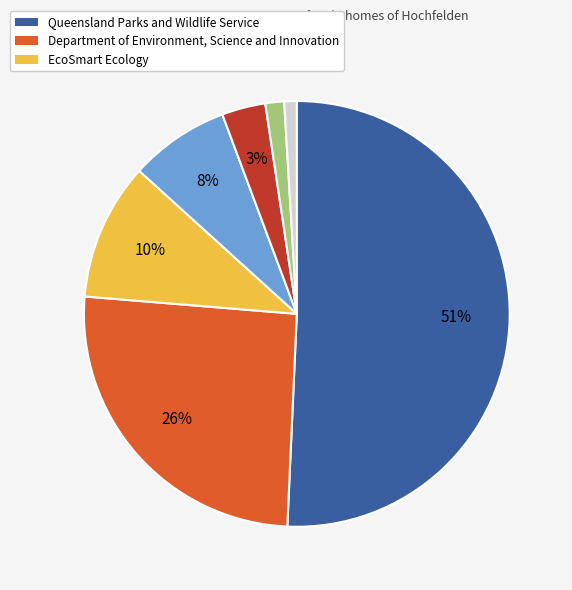

To the nearest percent, what is the average slice percentage?

14%